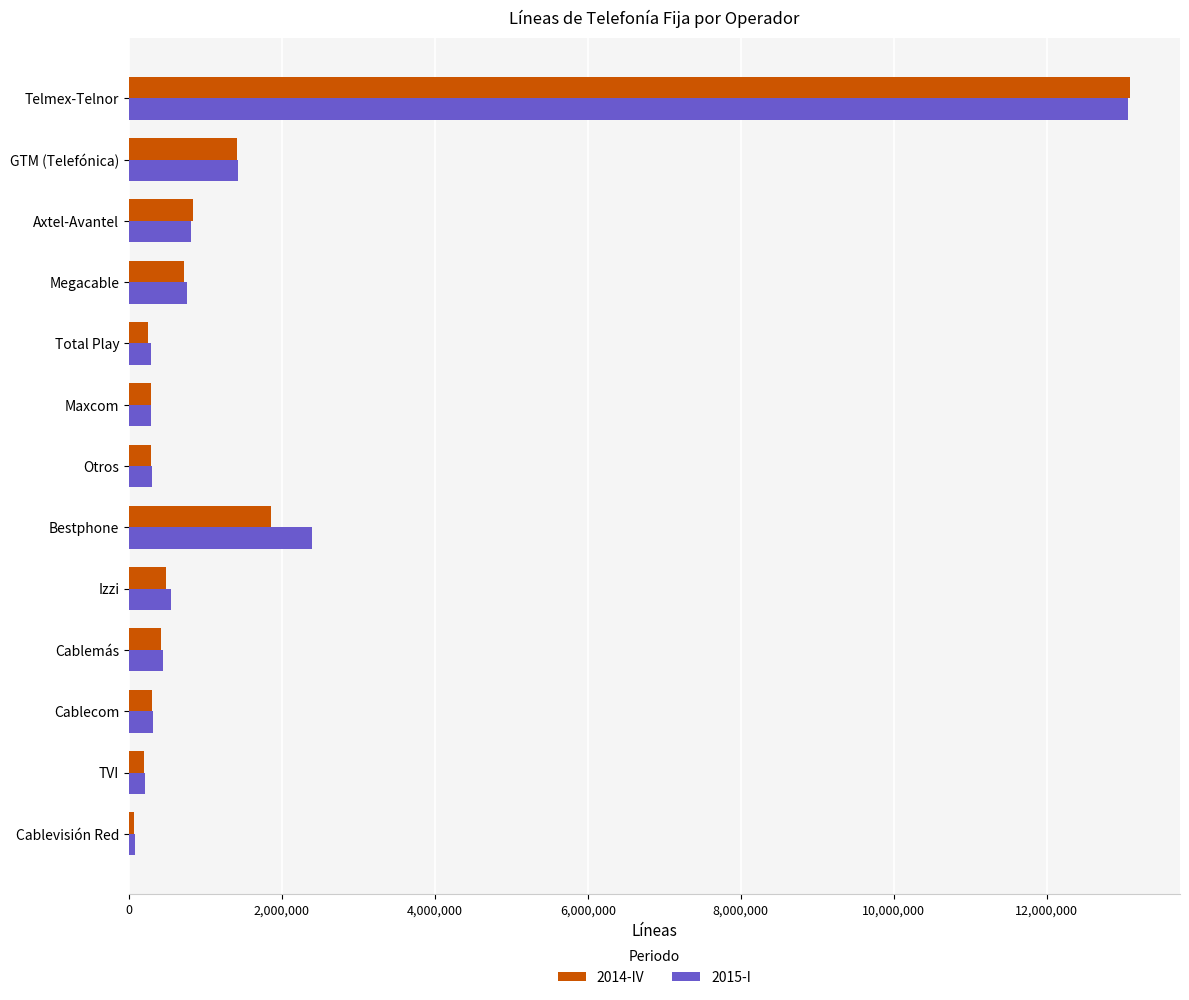

What is the smallest value displayed?

62334